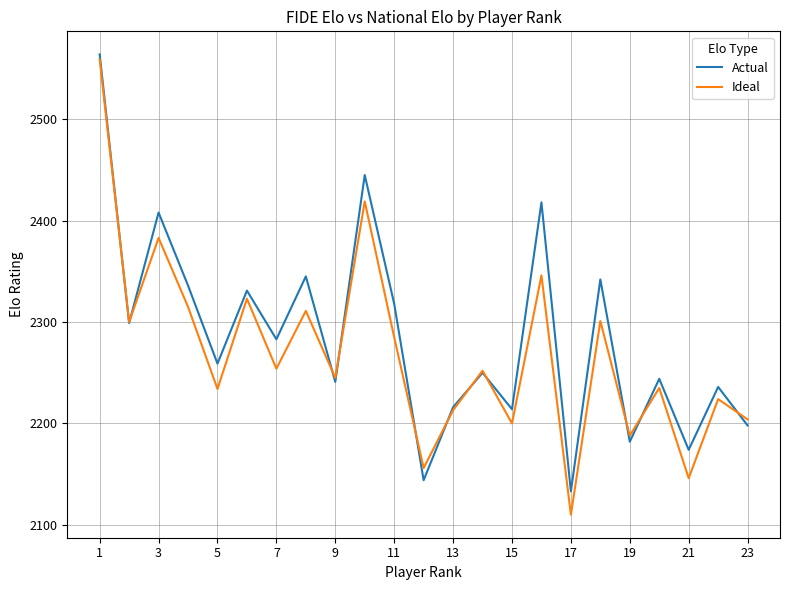

Which series has the largest range (max minus min)?

Ideal